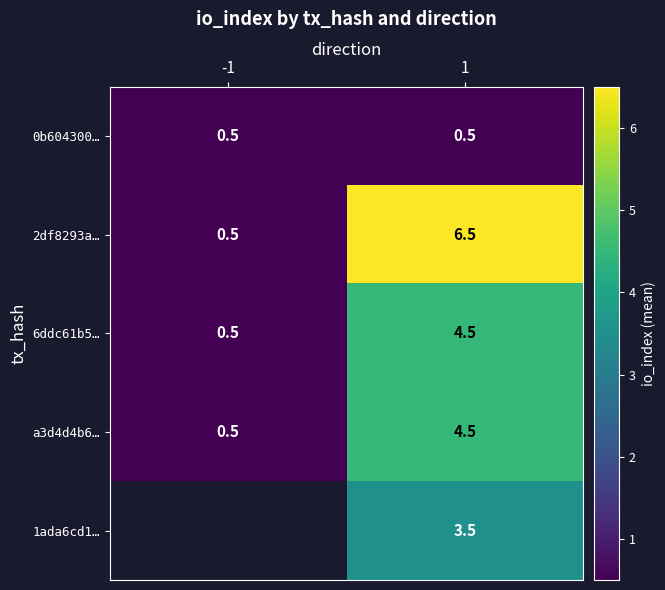

True or false: 6ddc61b5… has a value of 0.5 at -1.

True